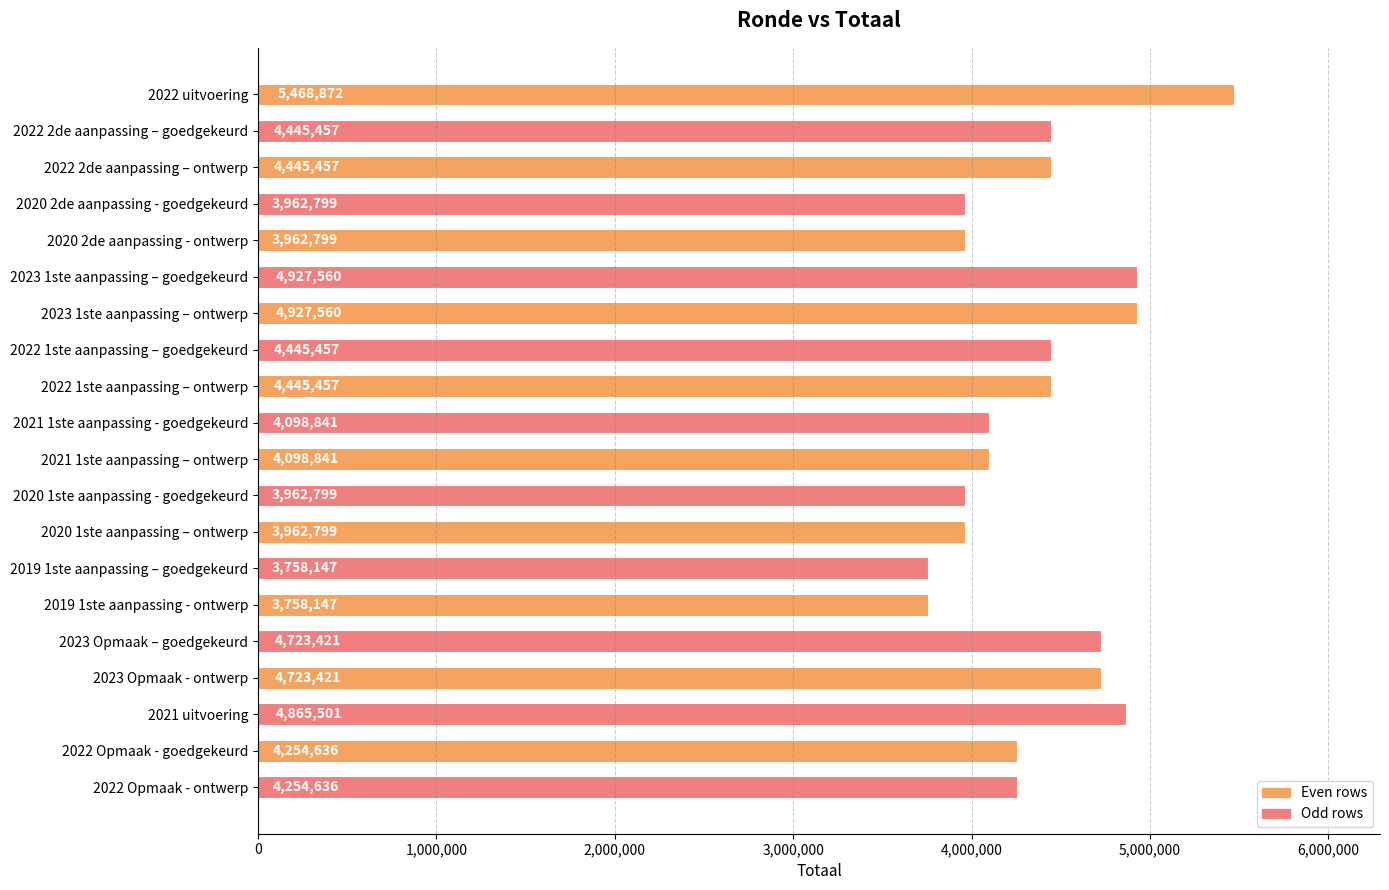

True or false: the data shows 4445457 at 2022 2de aanpassing – ontwerp.

True